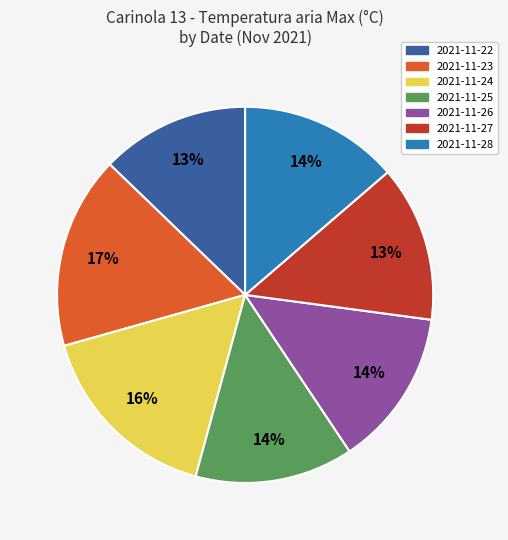

To the nearest percent, what is the combined percentage of 2021-11-24 and 2021-11-23?

33%